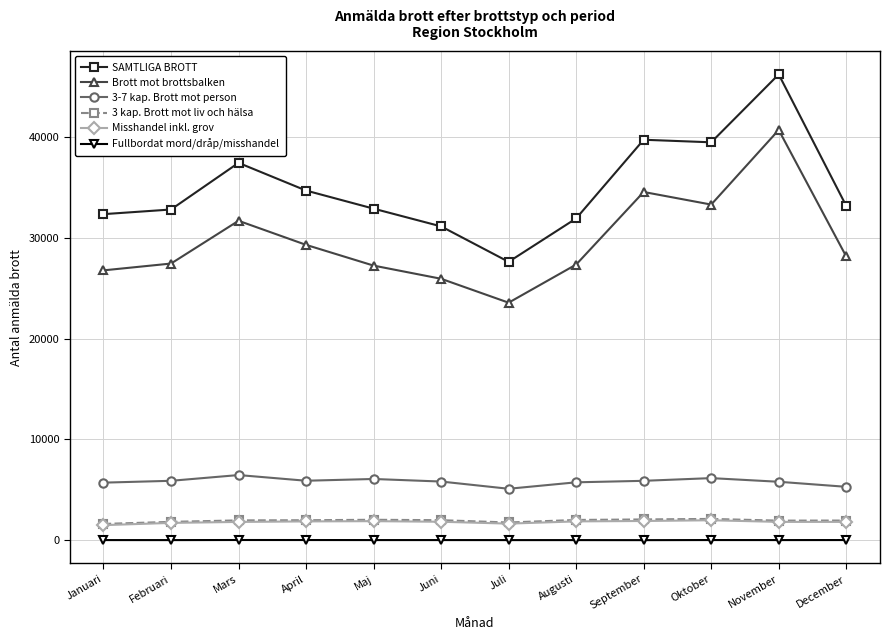

Which series changed the most between Mars and Augusti?

SAMTLIGA BROTT